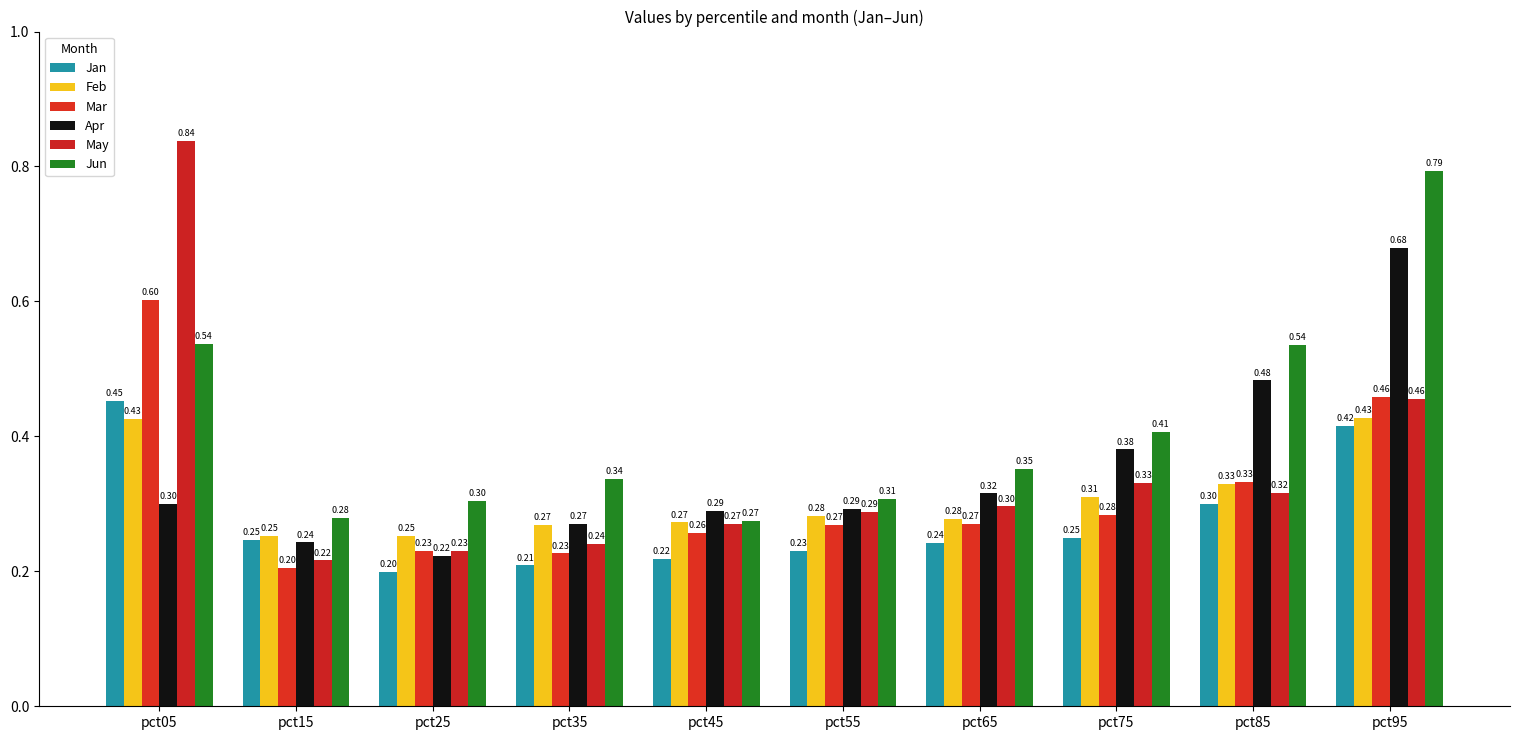

Does the chart contain any negative values?

No